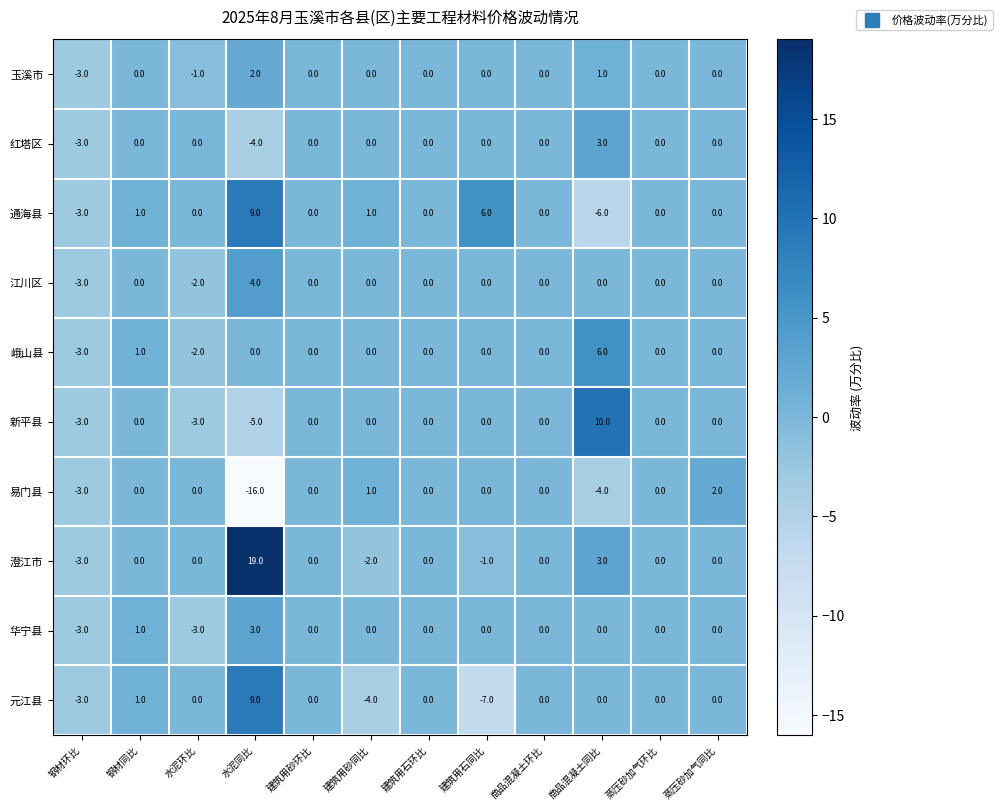

What is the maximum value for 新平县?

10